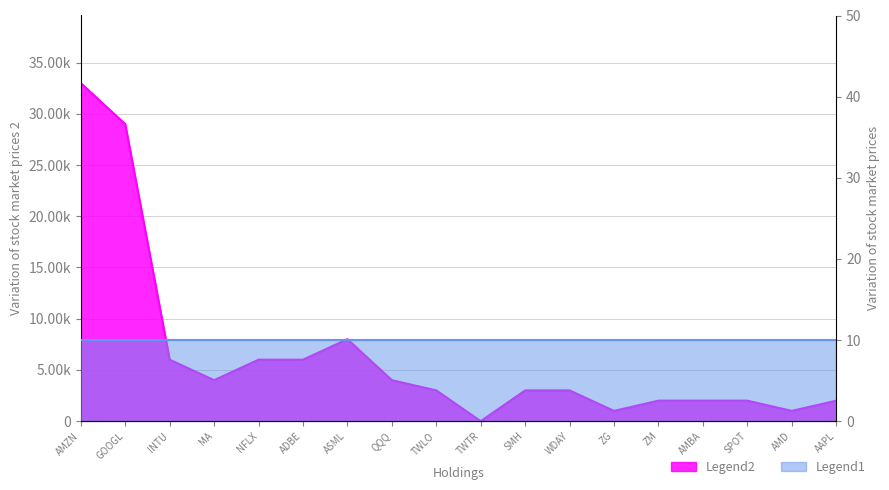

What is the difference between the maximum and minimum values?

33